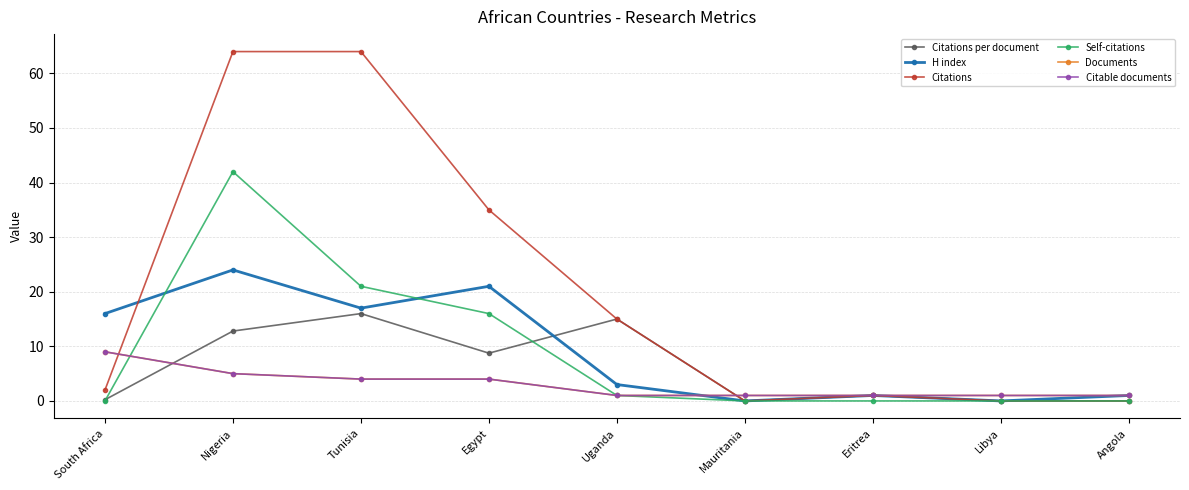

Which series has the largest range (max minus min)?

Citations